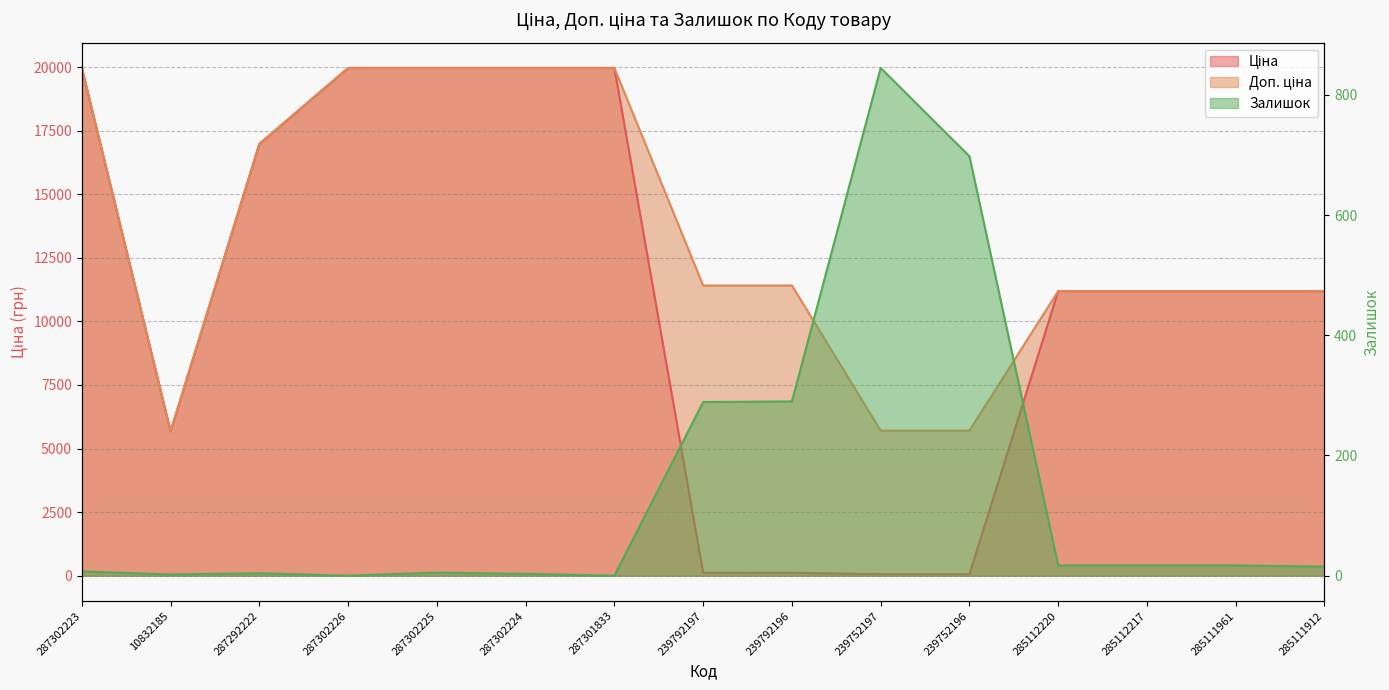

What is the sum of all Залишок values?

2209.0